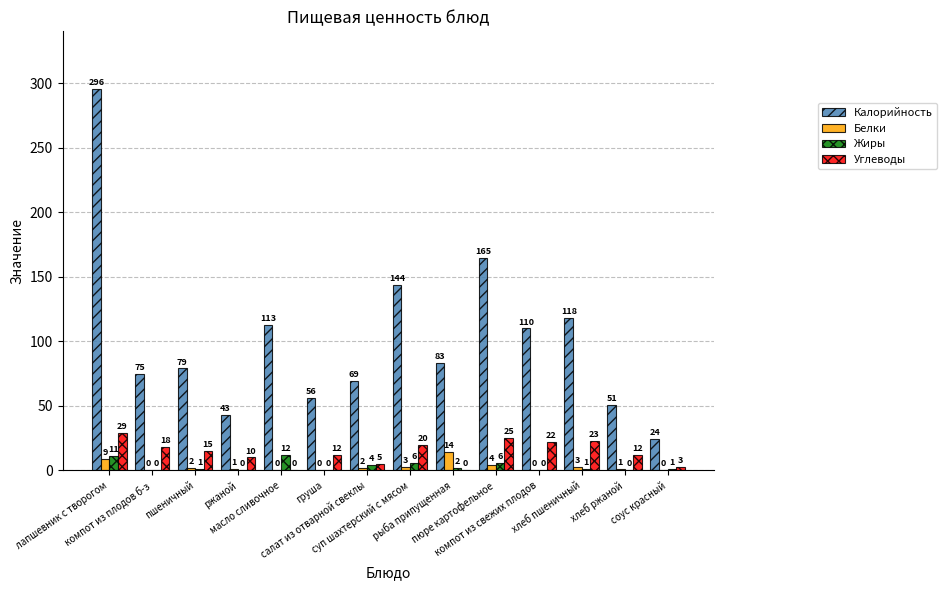

What is the sum of all Белки values?

39